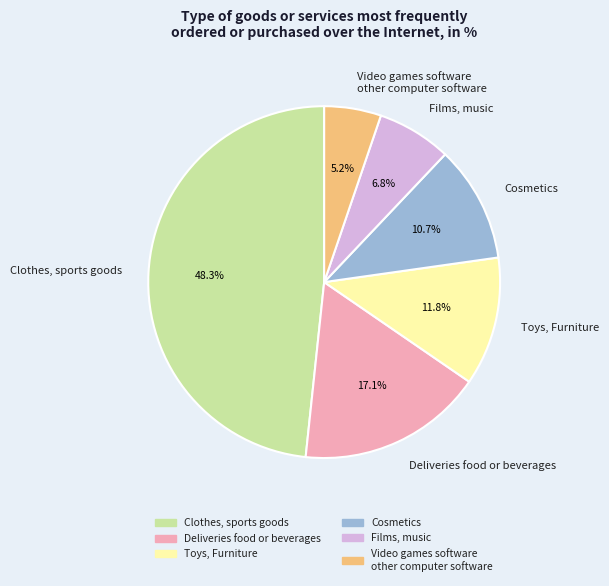

Which category has the biggest portion of the pie?

Clothes, sports goods